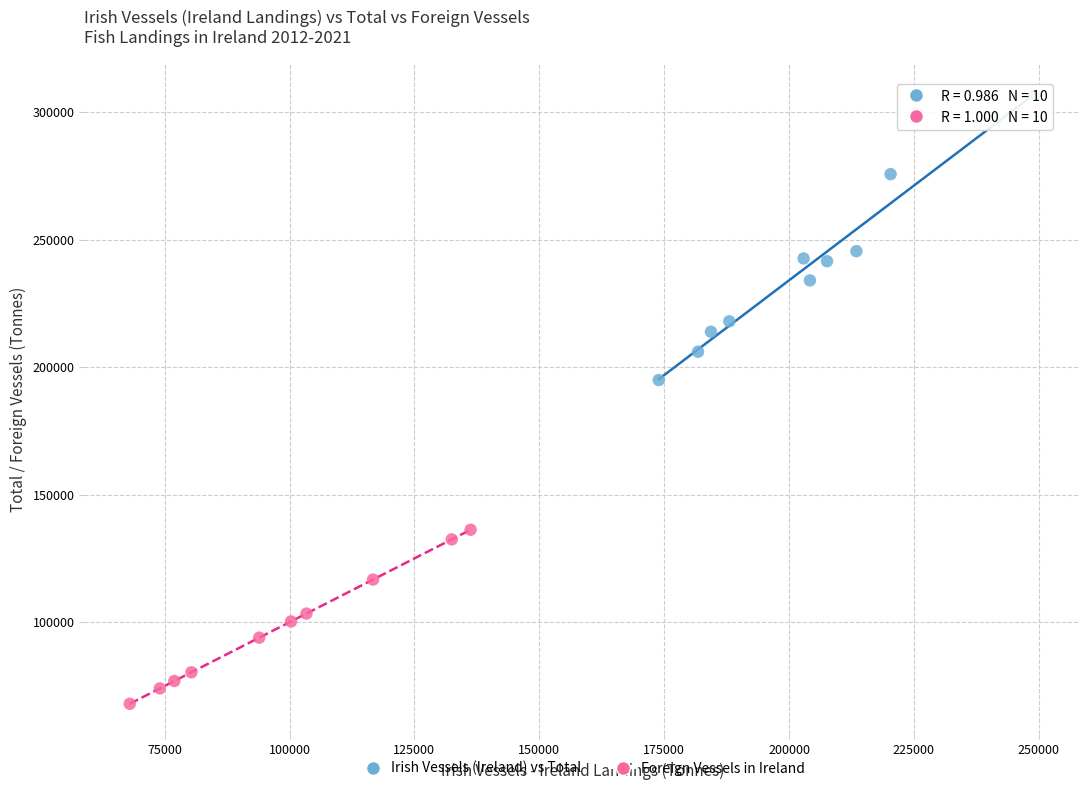

Which series reaches the minimum Y coordinate?

Foreign Vessels in Ireland